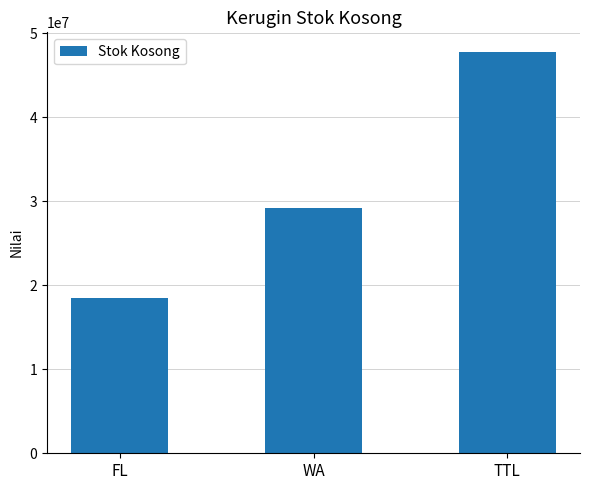

What is the value of the 1st bar from the left?

18494576